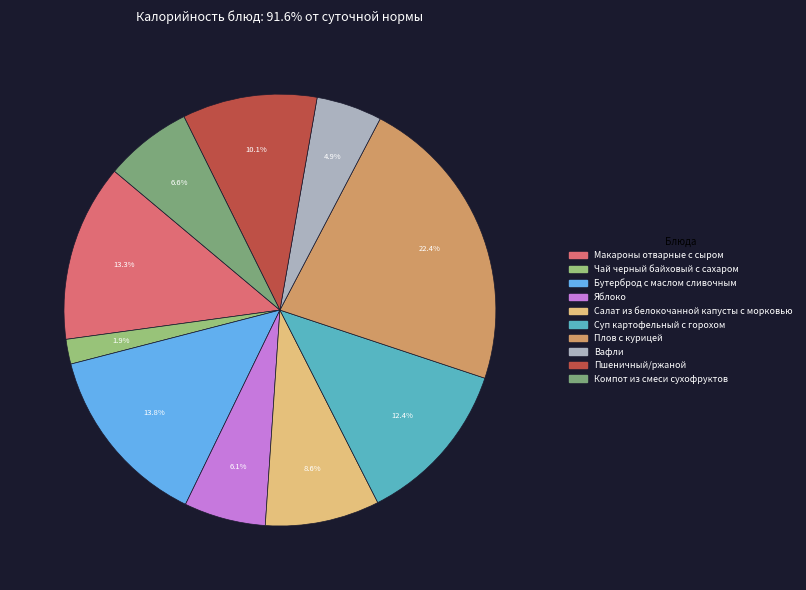

Is it true that Яблоко is 17% of the pie?

False